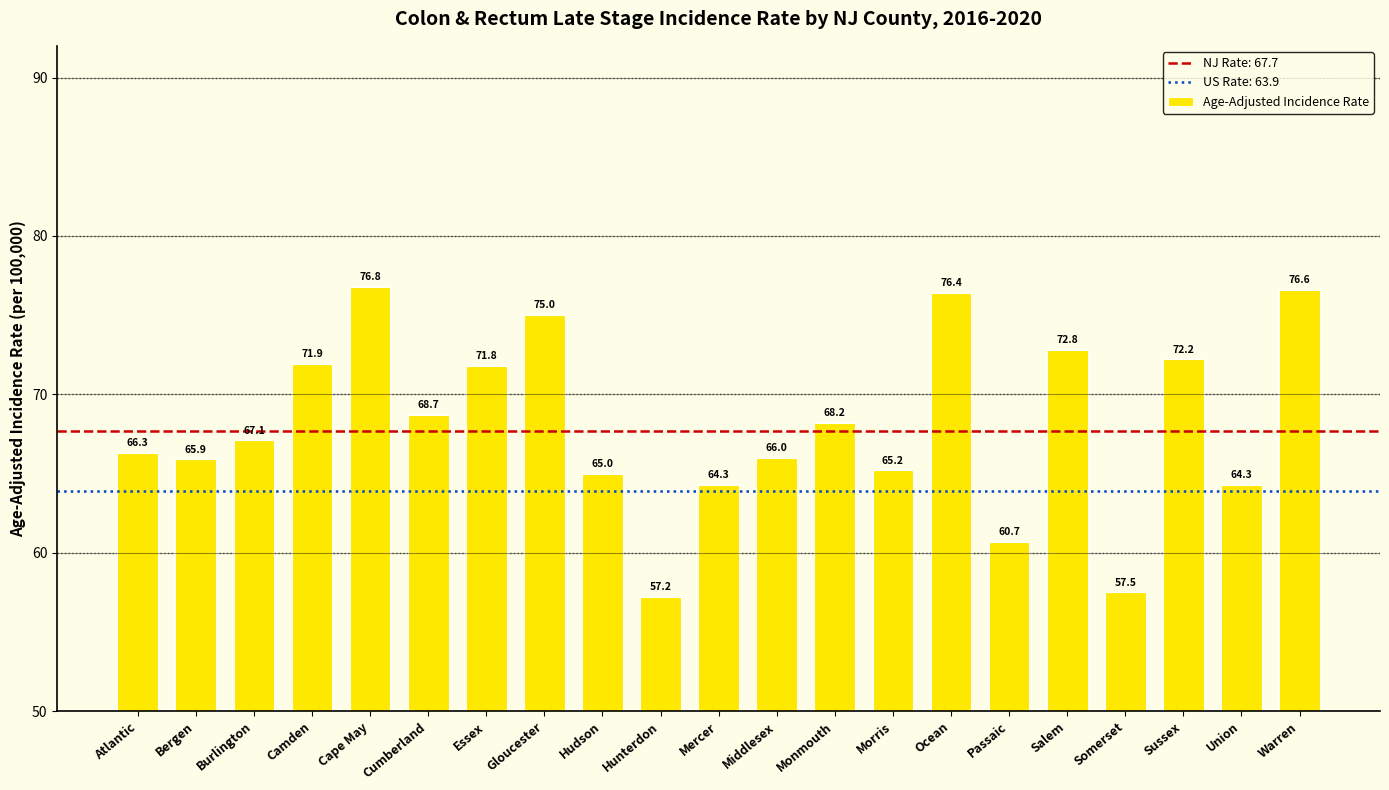

How many bars are there in total?

21